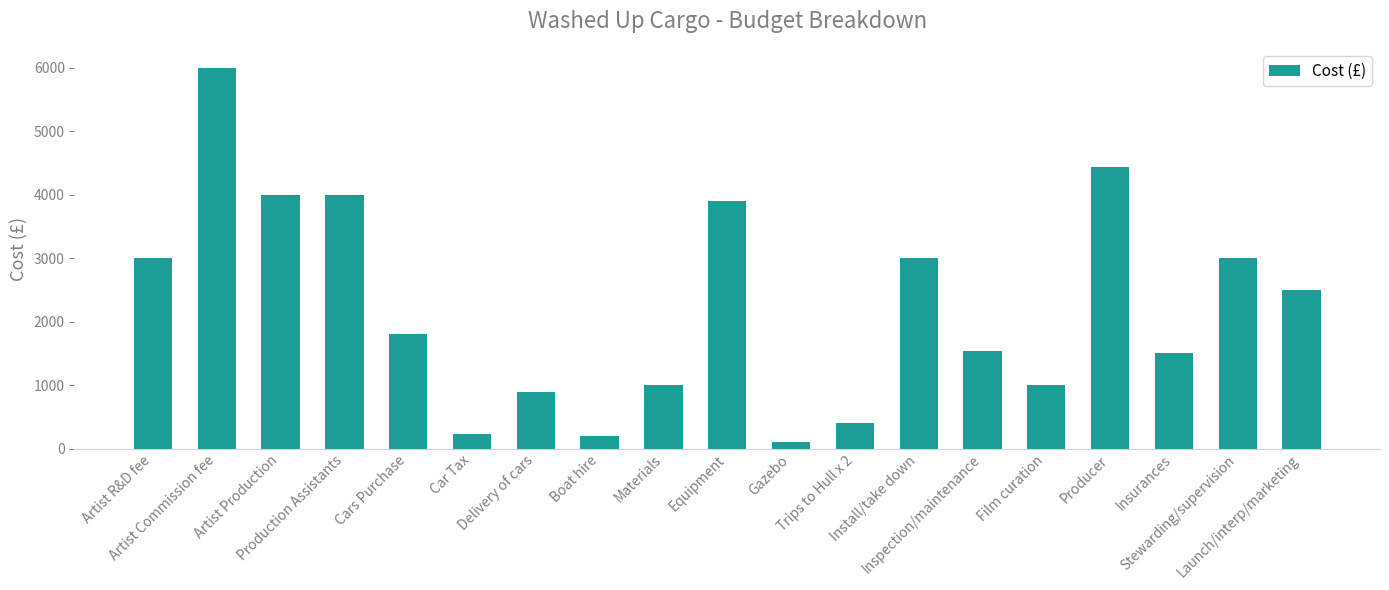

True or false: the data shows 5898 at Equipment.

False